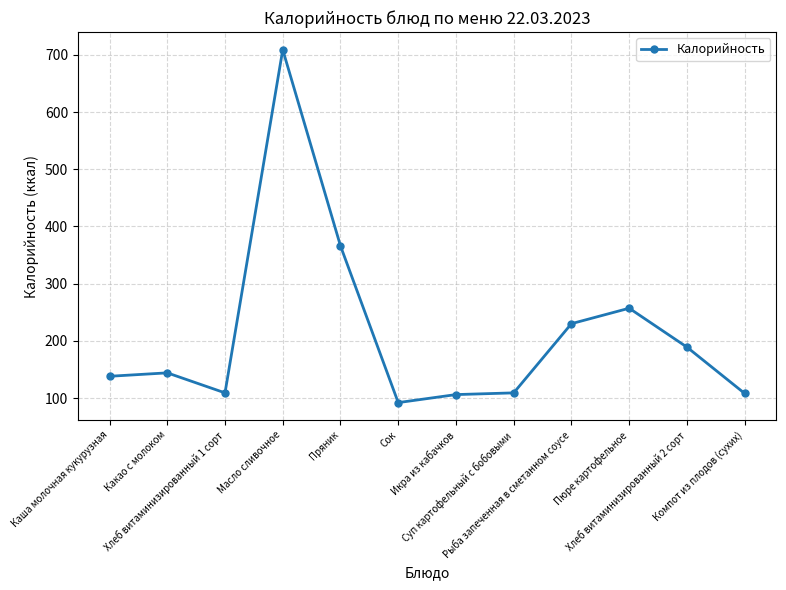

True or false: there are more than 2 points higher than both neighbors.

True